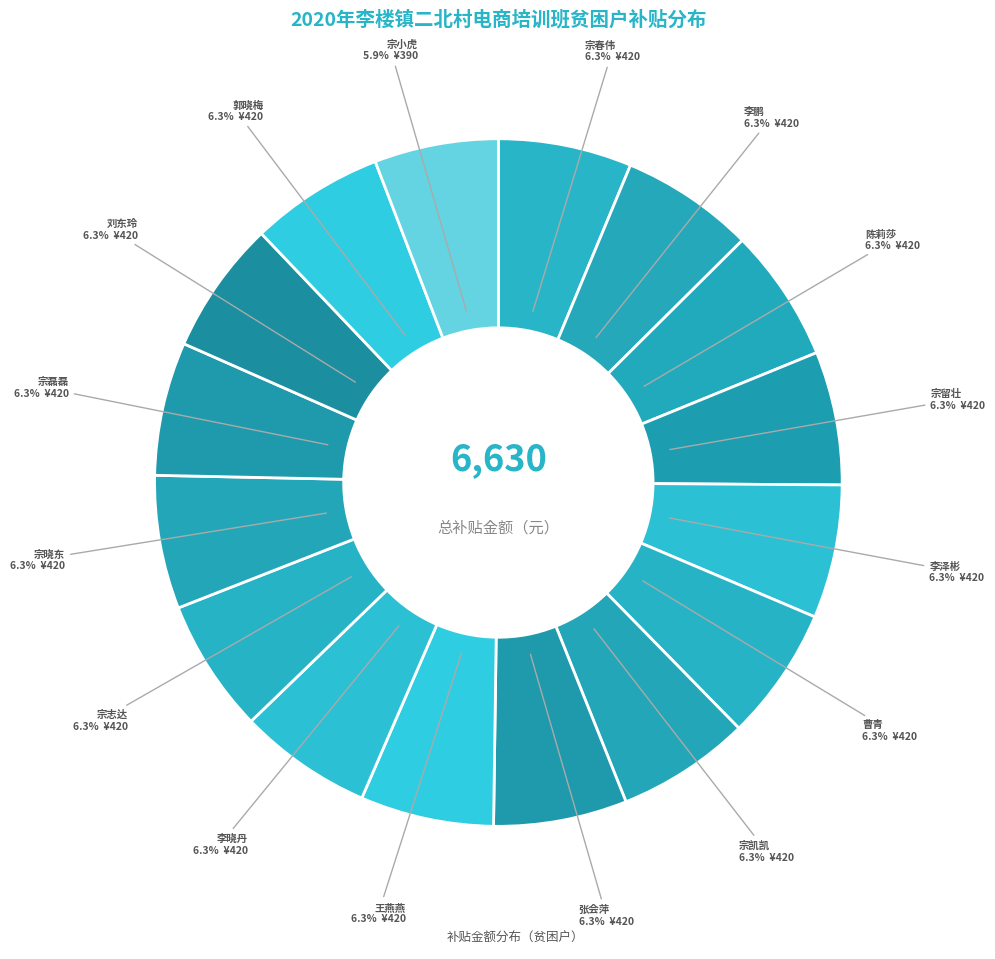

Is there any slice that represents more than half of the pie?

No